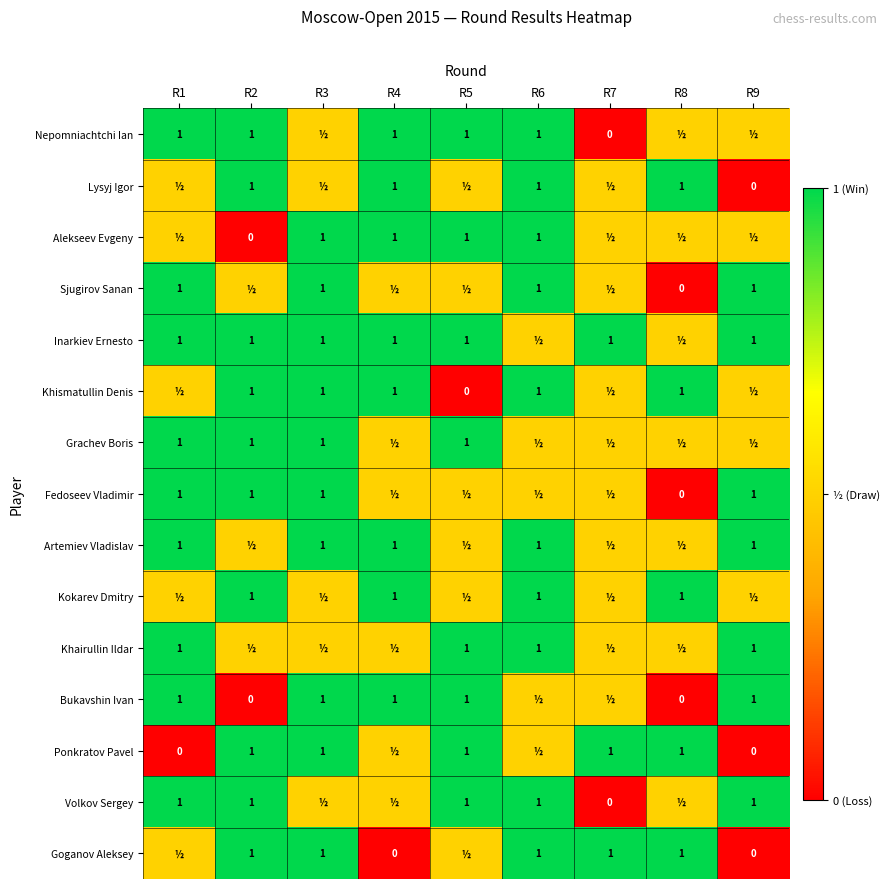

What is the sum of the Artemiev Vladislav values at R9 and R1?

2.0